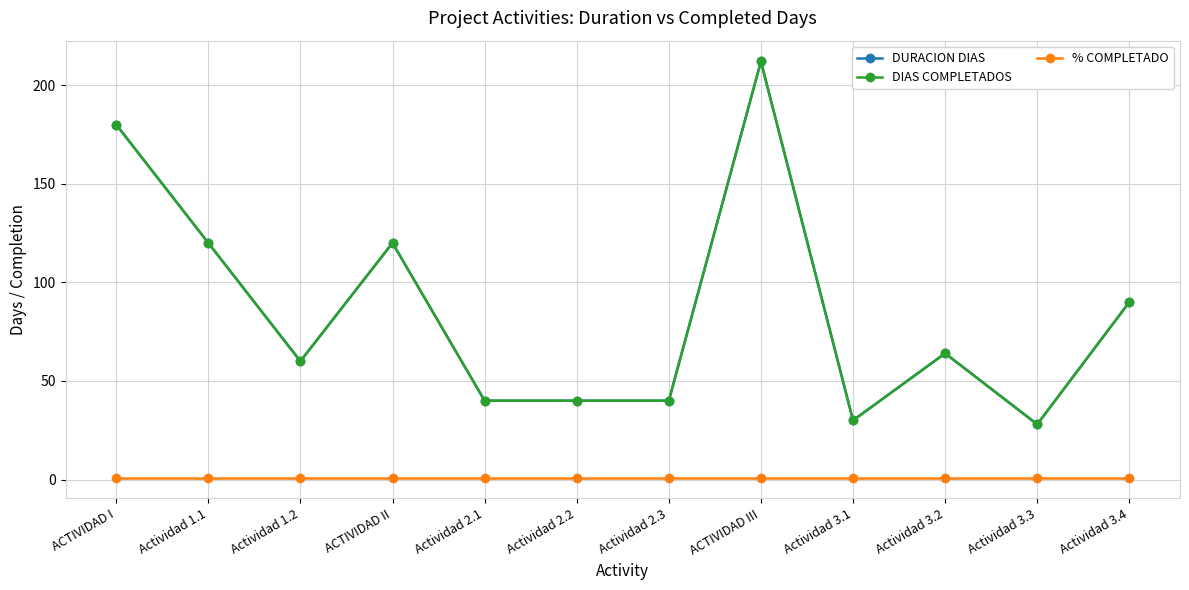

True or false: DURACION DIAS has a value of 85 at Actividad 3.2.

False